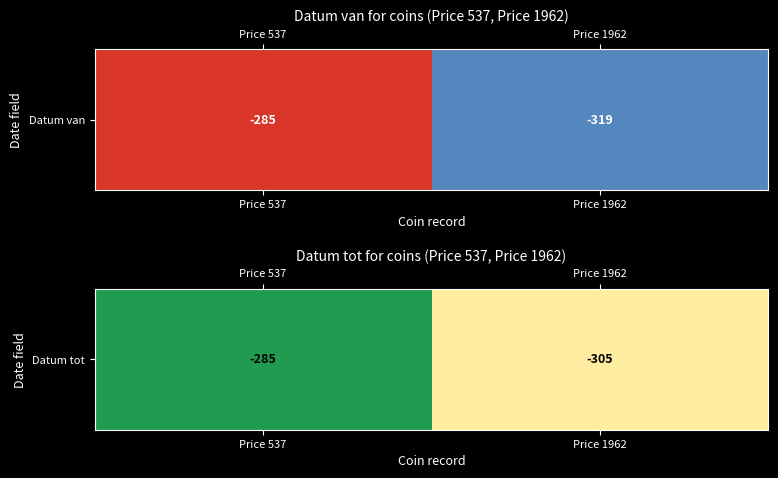

At which label is the value closest to -295?

Price 537